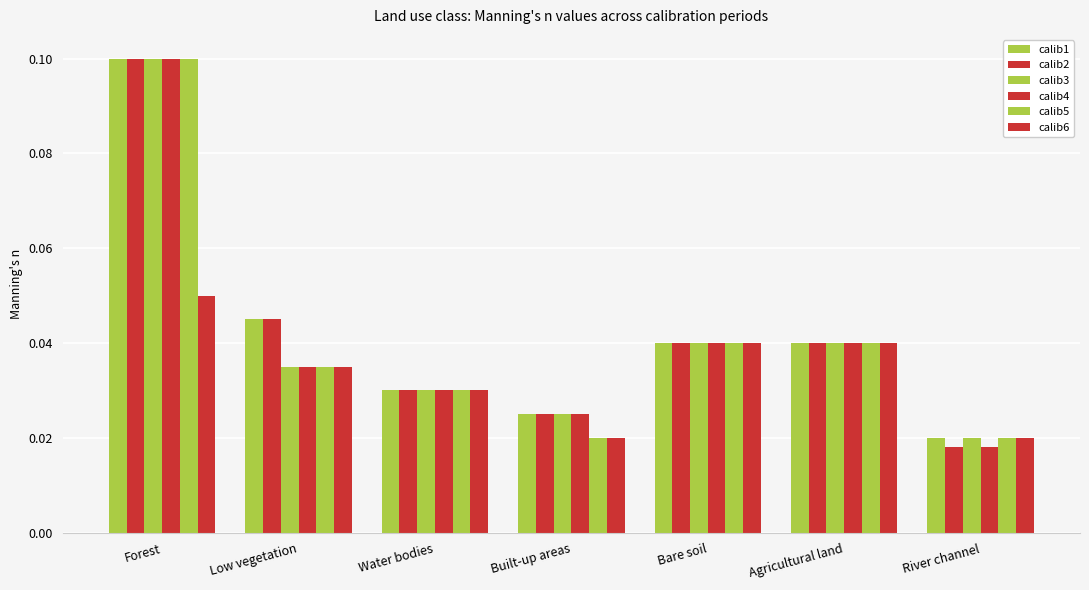

How many distinct data groups are displayed?

6